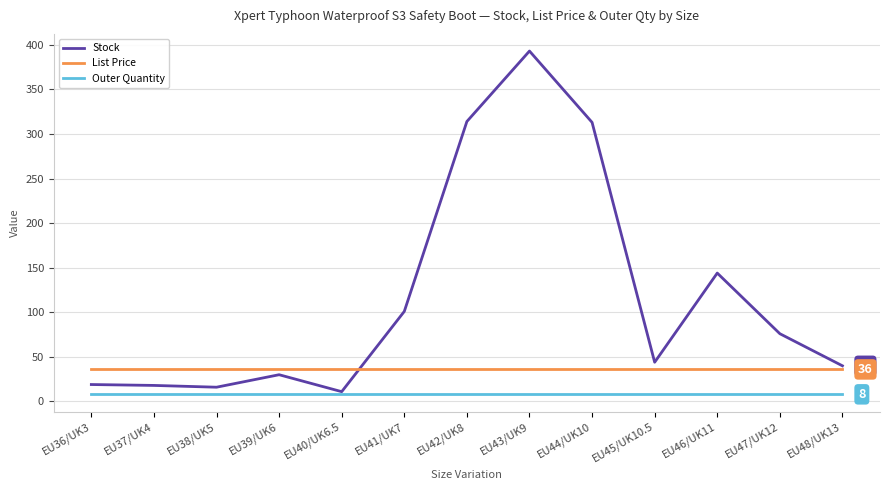

What is the sum of all Outer Quantity values?

104.0